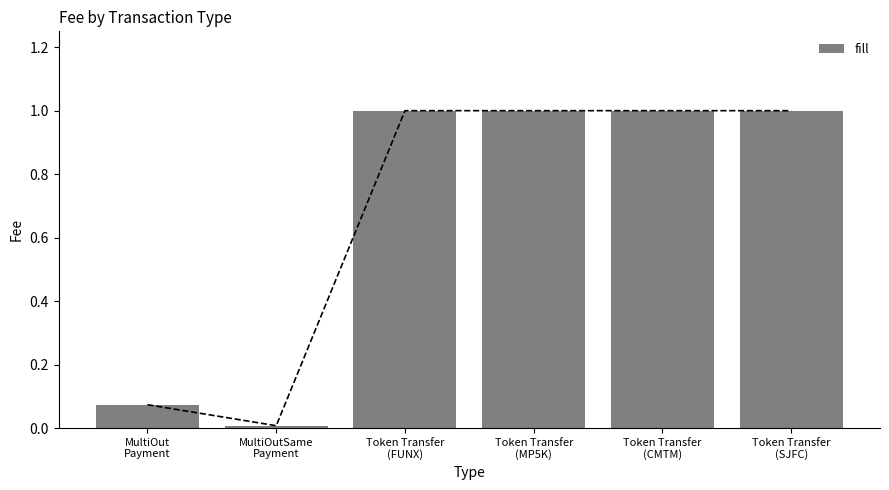

Rank the categories by value from highest to lowest.

Token Transfer
(FUNX), Token Transfer
(MP5K), Token Transfer
(CMTM), Token Transfer
(SJFC), MultiOut
Payment, MultiOutSame
Payment